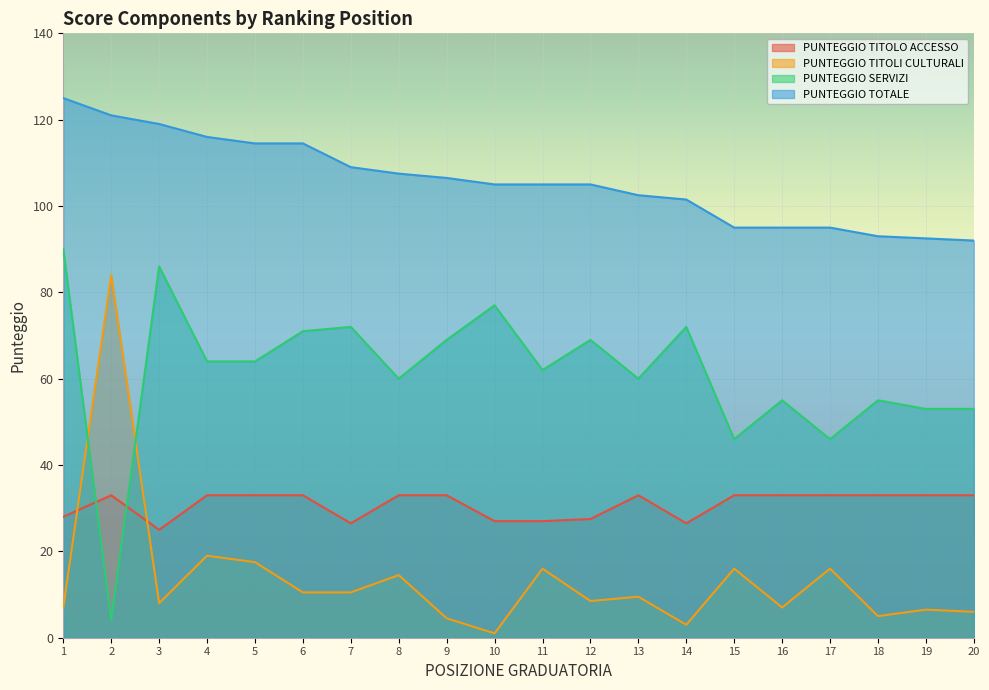

True or false: PUNTEGGIO TITOLO ACCESSO has a value of 21.3 at 5.

False